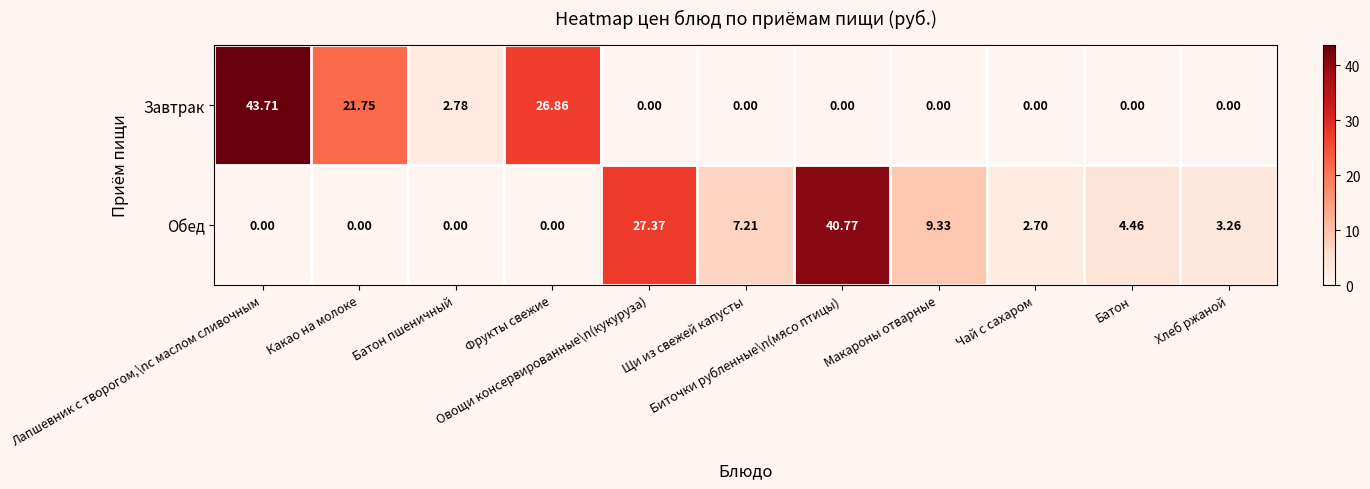

Which series has the largest range (max minus min)?

Завтрак